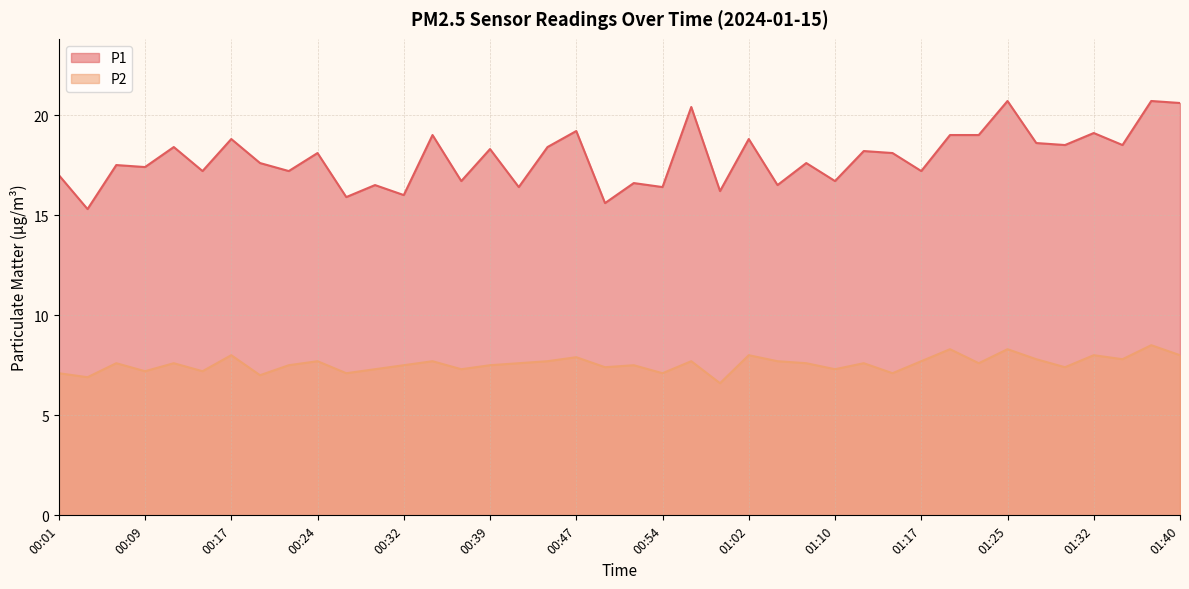

True or false: P2 has more than 0 interior local peaks.

True